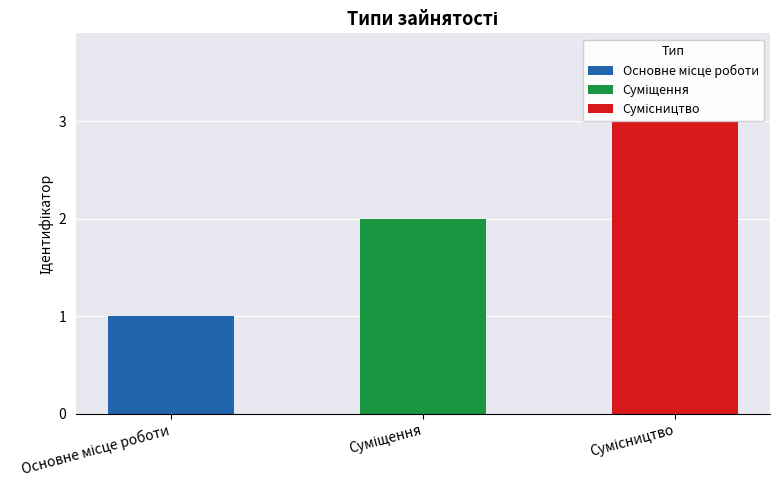

Rank the categories by value from highest to lowest.

Сумісництво, Суміщення, Основне місце роботи